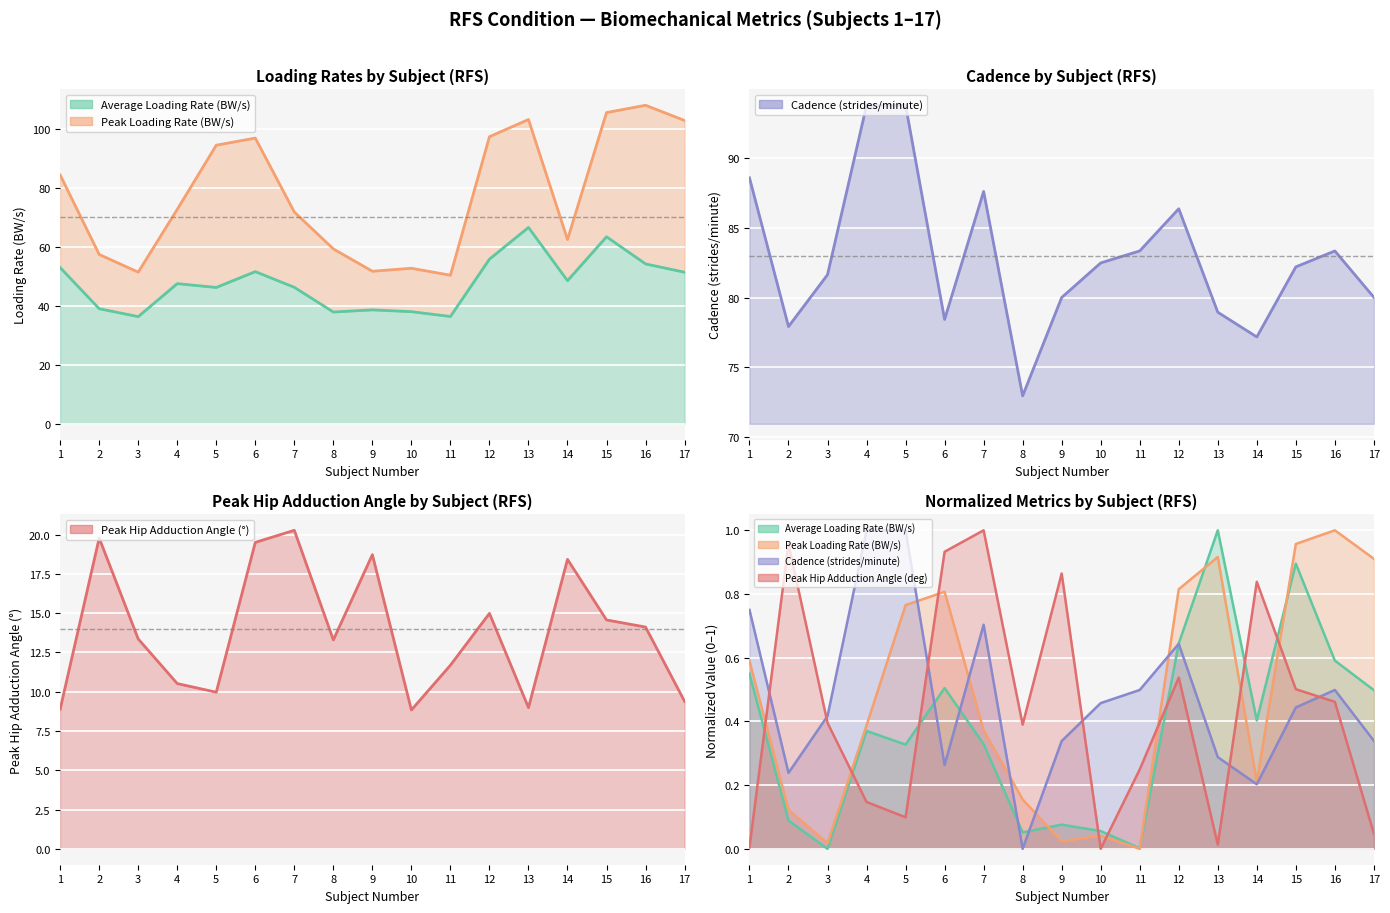

Which series has the largest total across all categories?

Cadence (strides/minute)